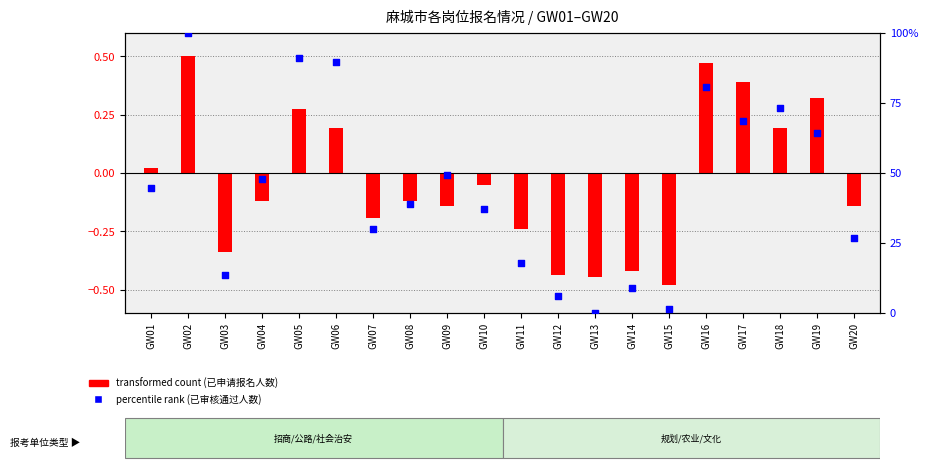

Which series has the widest spread of Y values?

percentile rank within the sample